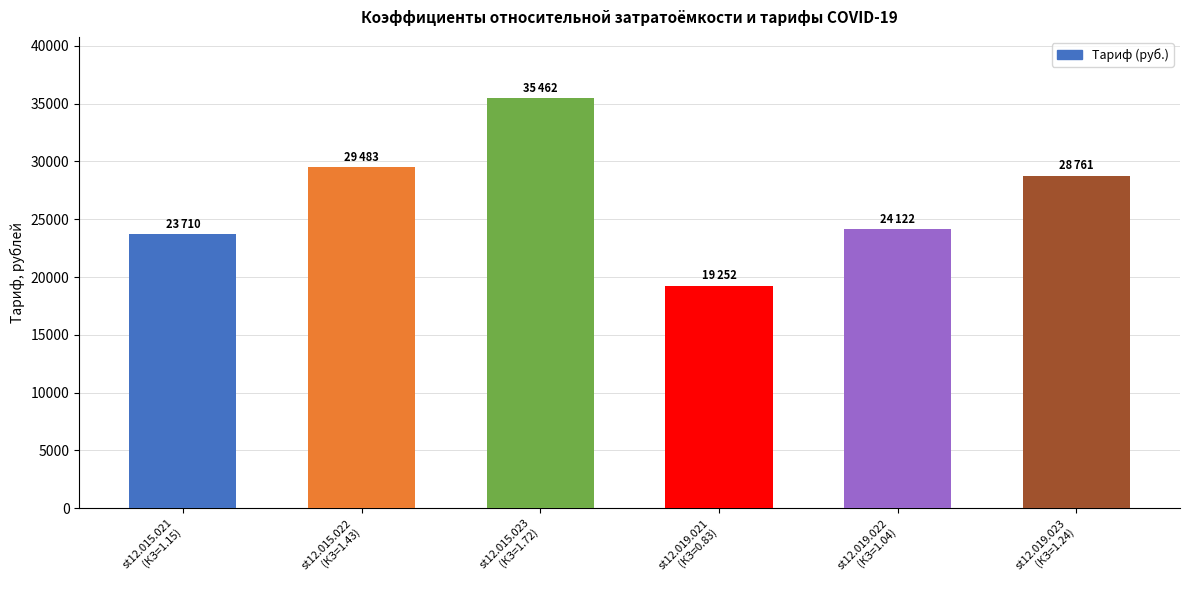

What is the smallest value displayed?

19251.5